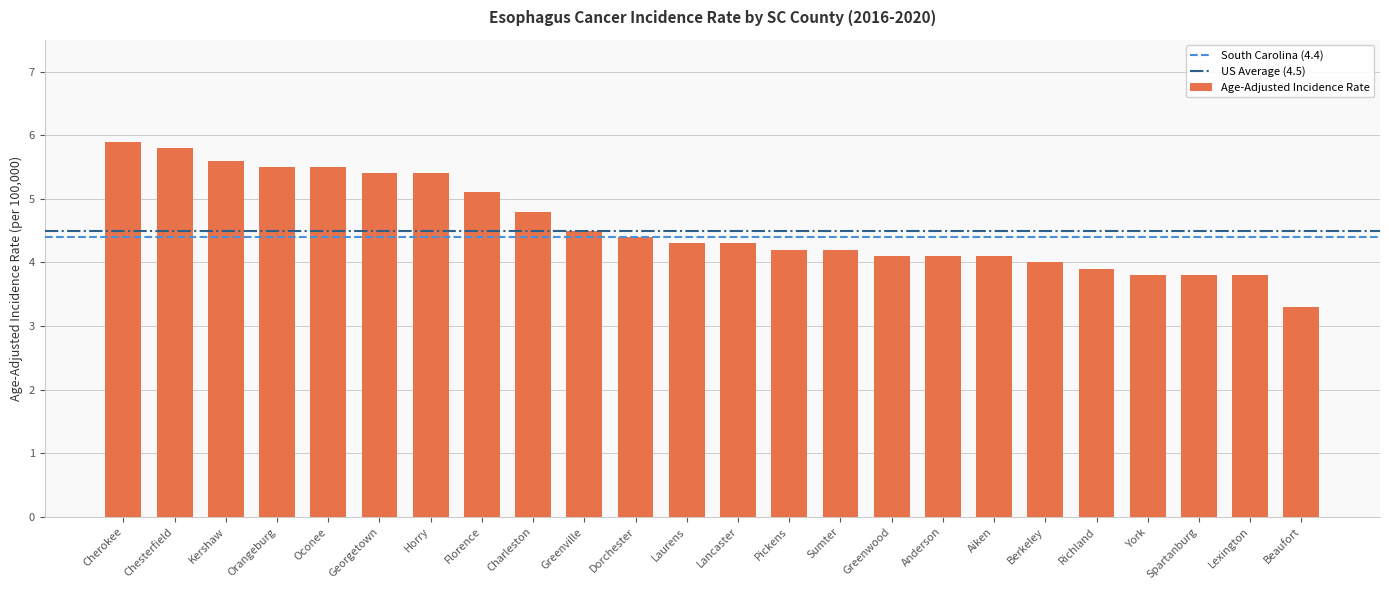

Reading left to right, list all the values displayed in this chart.

Cherokee=5.9	Chesterfield=5.8	Kershaw=5.6	Orangeburg=5.5	Oconee=5.5	Georgetown=5.4	Horry=5.4	Florence=5.1	Charleston=4.8	Greenville=4.5	Dorchester=4.4	Laurens=4.3	Lancaster=4.3	Pickens=4.2	Sumter=4.2	Greenwood=4.1	Anderson=4.1	Aiken=4.1	Berkeley=4.0	Richland=3.9	York=3.8	Spartanburg=3.8	Lexington=3.8	Beaufort=3.3